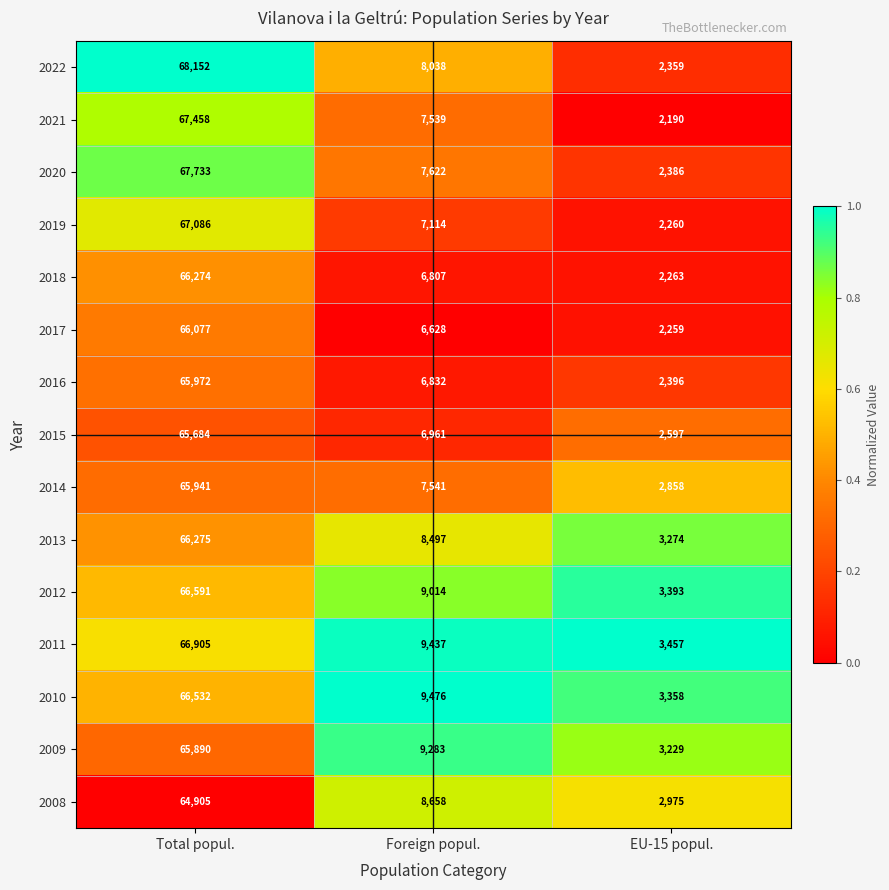

What value does the 2022 series have at Foreign popul.?

8038